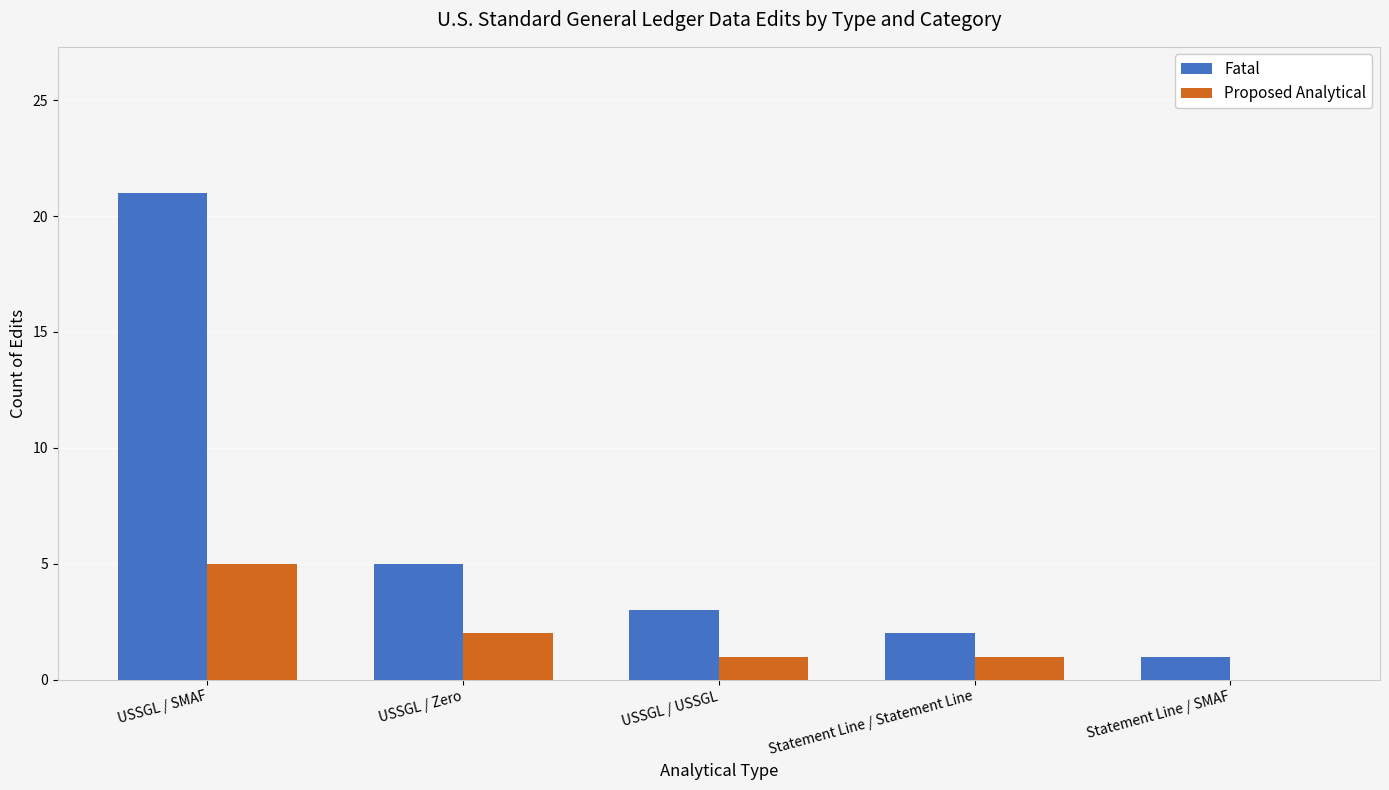

At which label does Fatal reach its peak?

USSGL / SMAF